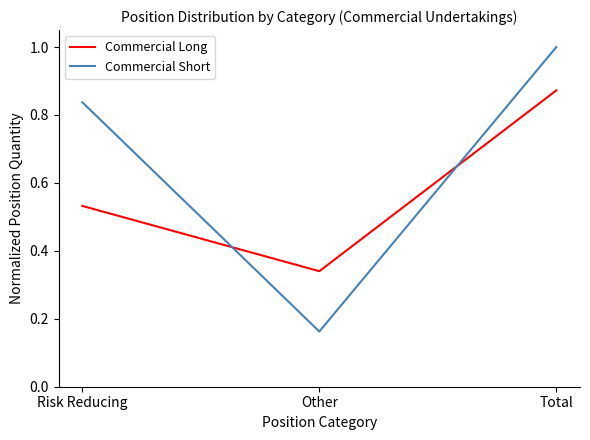

How many Commercial Long values are between 0 and 1?

3